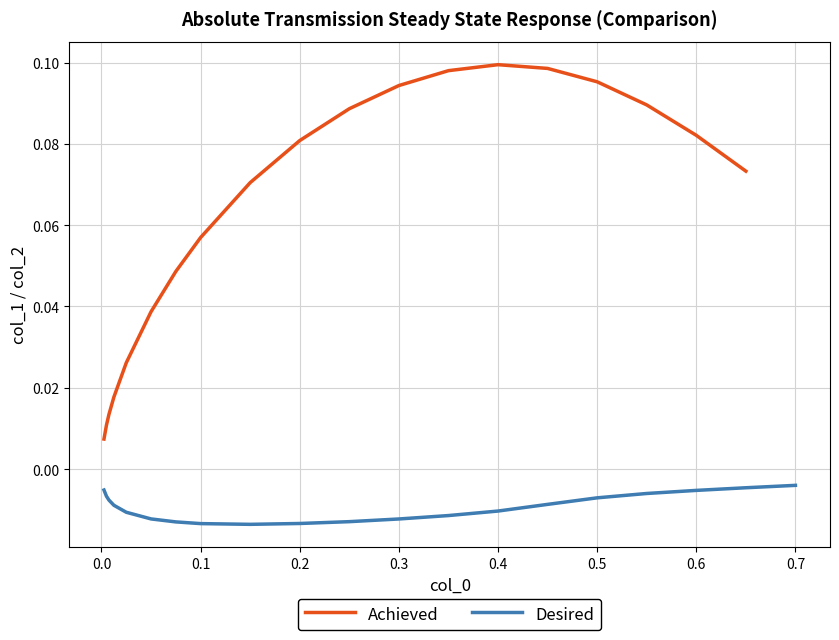

Is the value of col_1 at 29 greater than the value of col_2 at 7?

No